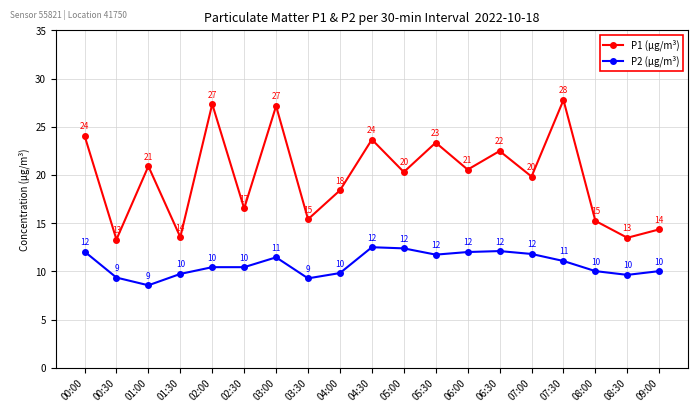

Read the P1 (µg/m³) value at 00:30.

13.3